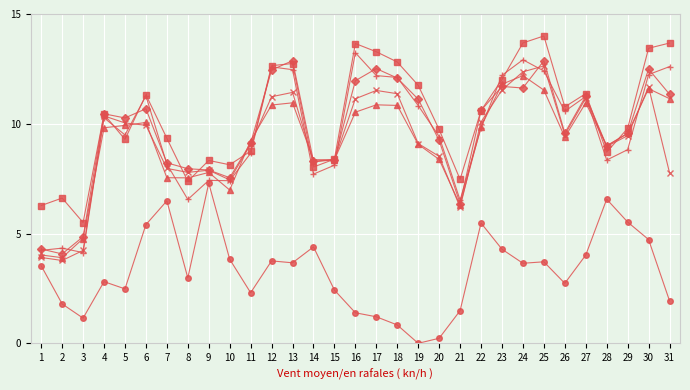

Which label corresponds to the largest value in the chart?

25